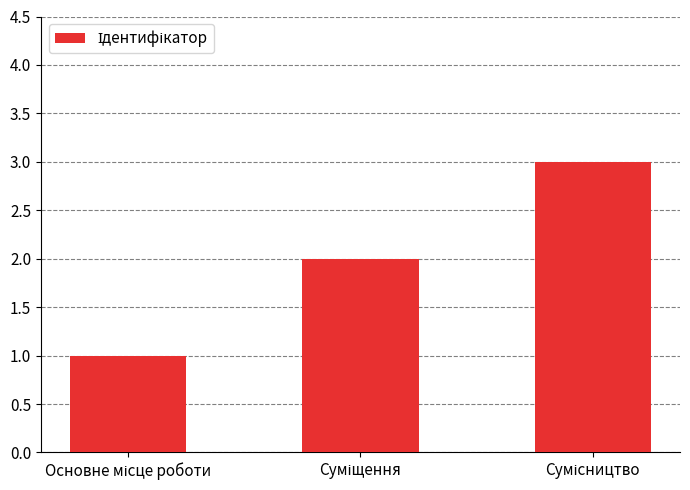

What is the maximum value shown in the chart?

3